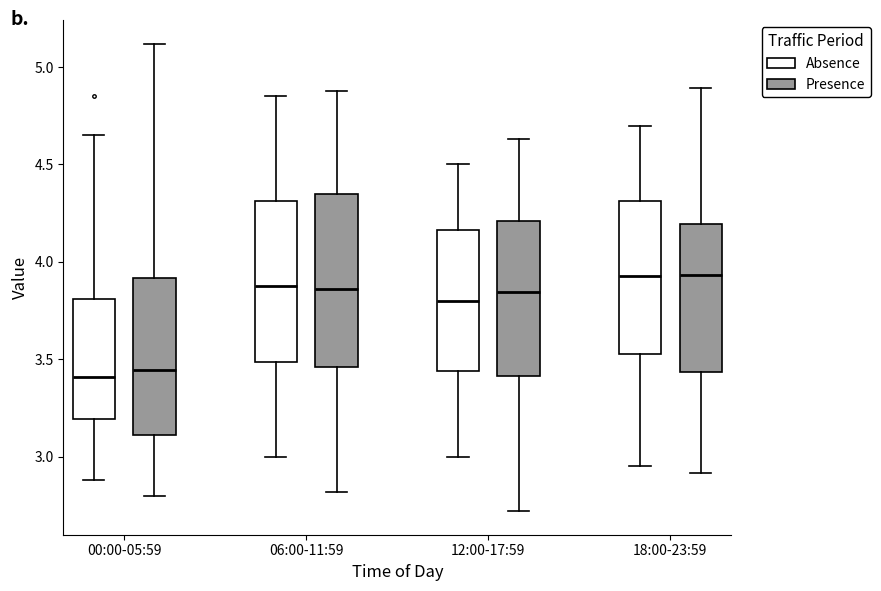

Comparing the boxes themselves (not the whiskers), which one is the tallest?

06:00-11:59 (Presence)